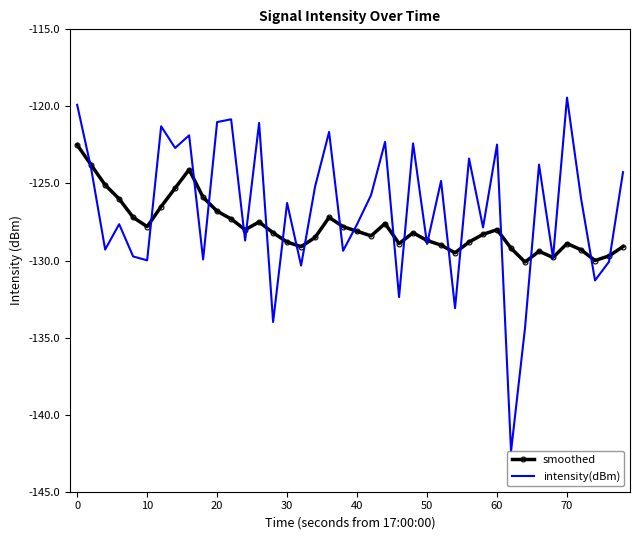

What is the greatest value displayed?

-119.4